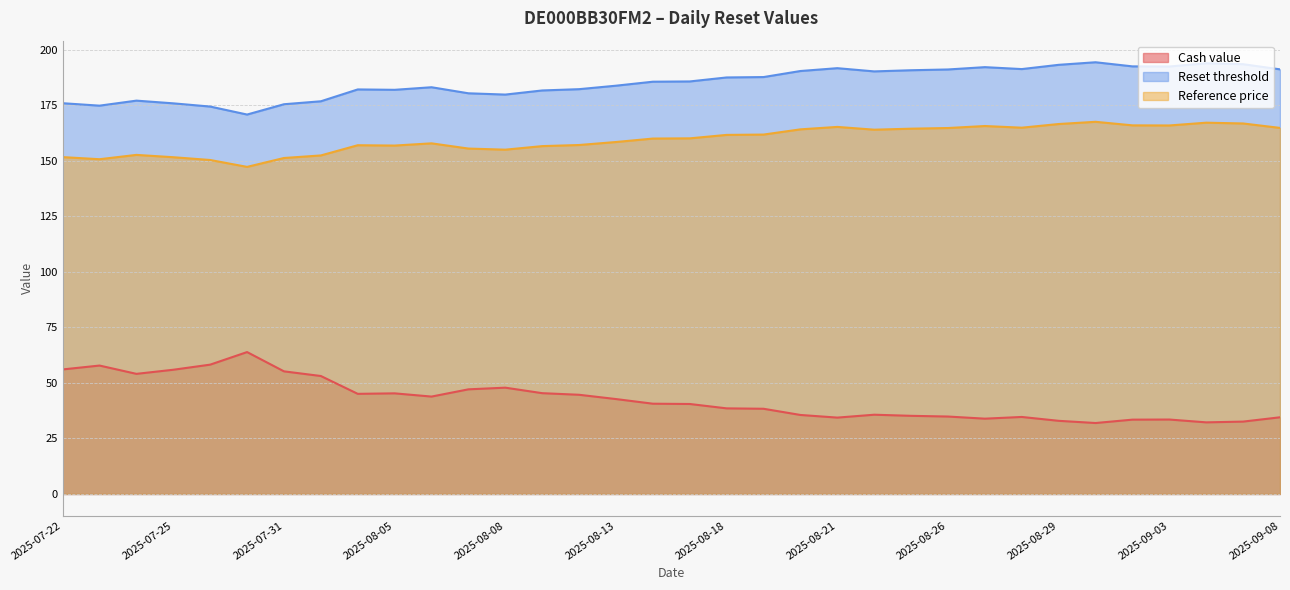

What is the total value across all series at 2025-07-31?

382.0